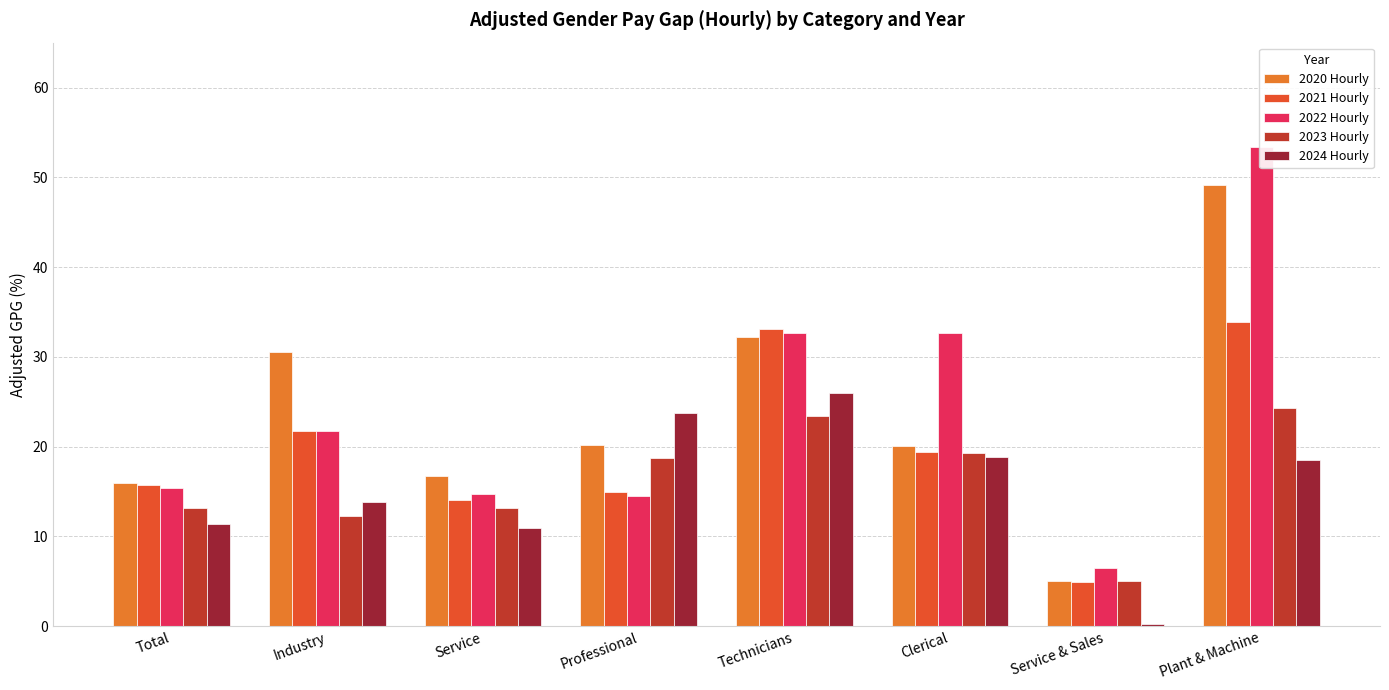

What is the approximate value of 2024 Hourly at Professional?

23.7